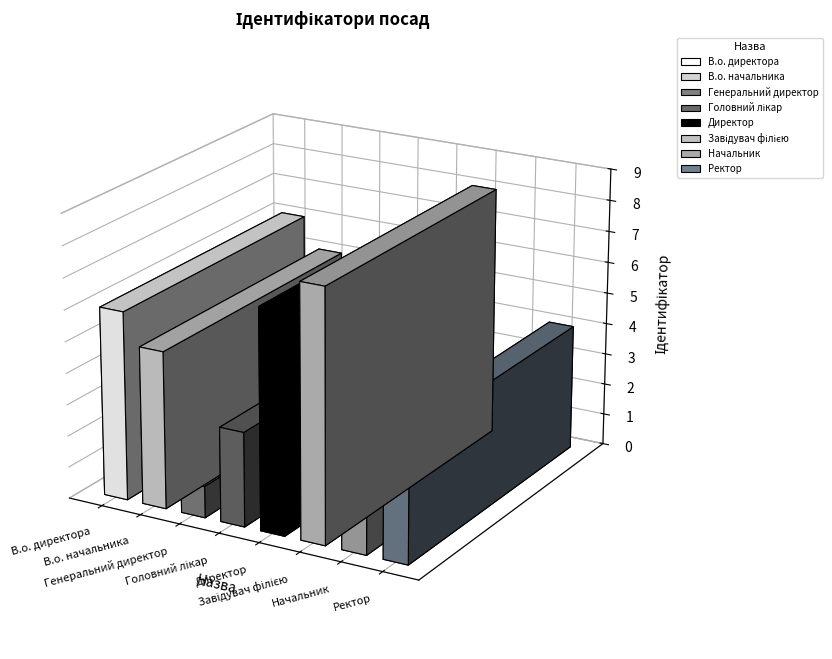

List the labels in order of value, smallest first.

Генеральний директор, Начальник, Головний лікар, Ректор, В.о. начальника, В.о. директора, Директор, Завідувач філією